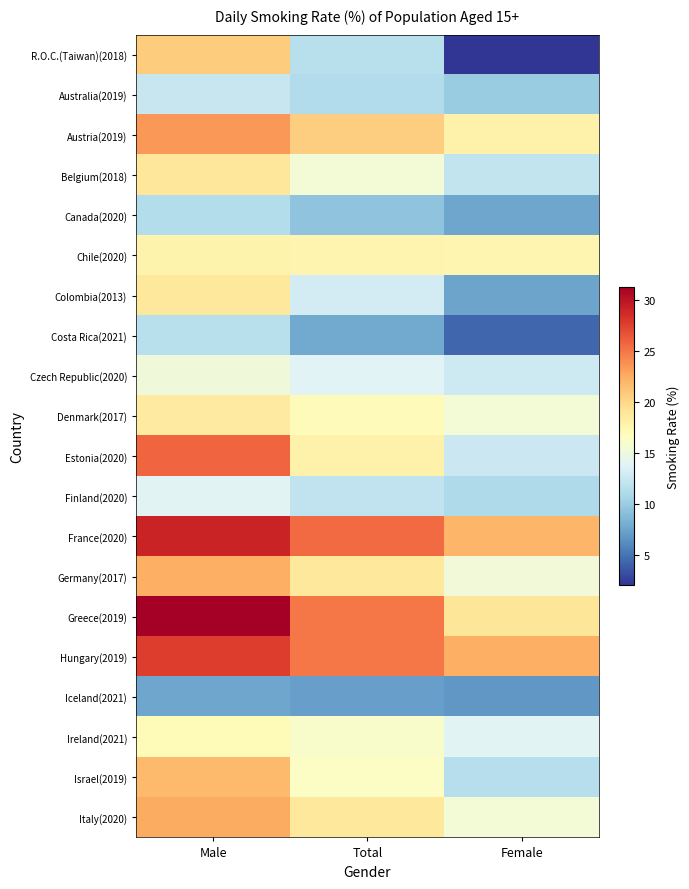

Which series changed the most between Male and Total?

R.O.C.(Taiwan)(2018)